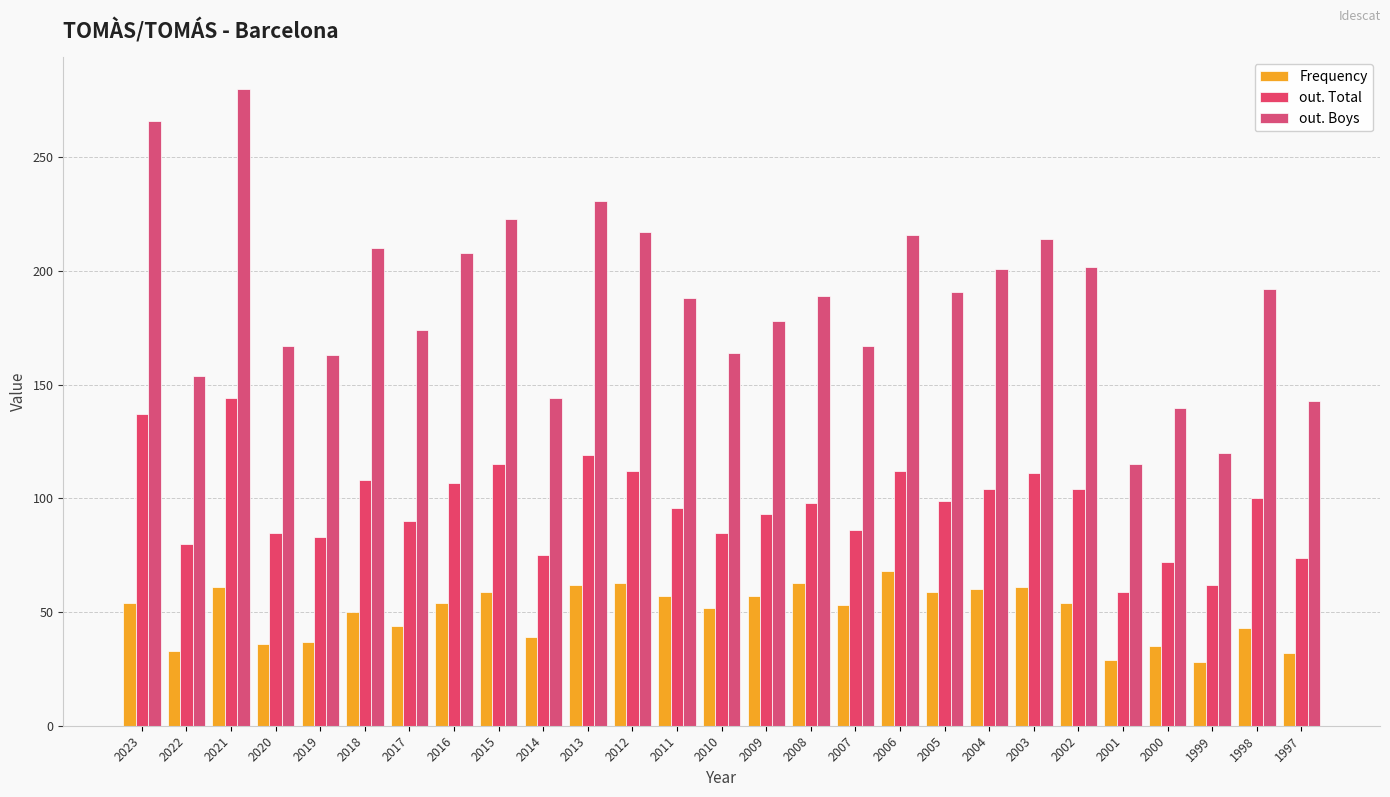

List the series in order of their peak value, lowest first.

Frequency, out. Total, out. Boys